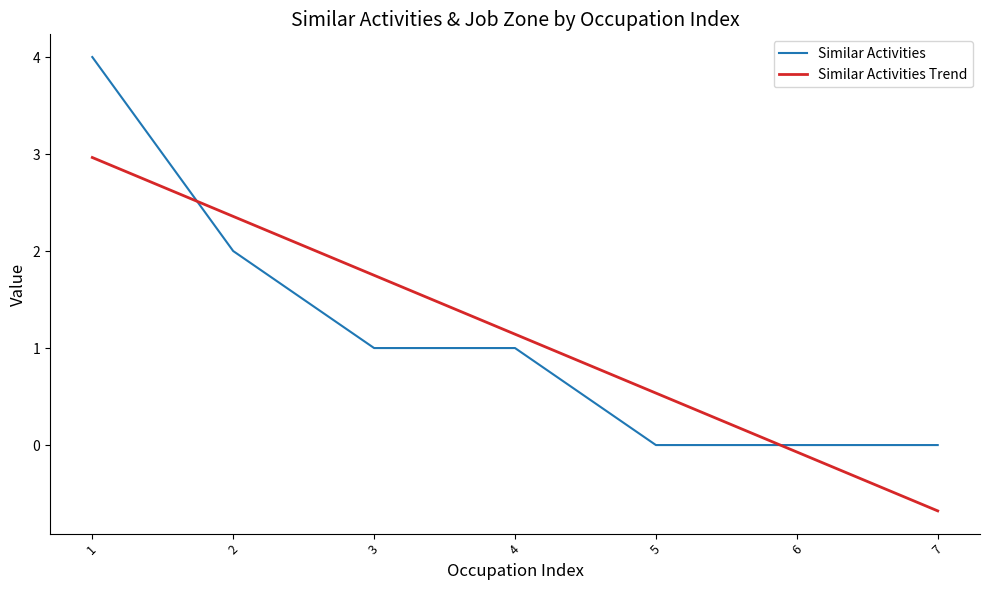

At which label does Similar Activities Trend first exceed 1?

1